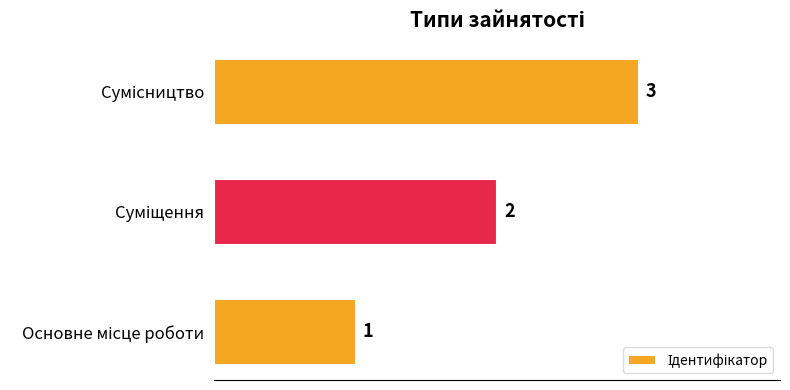

What is the sum of all values?

6